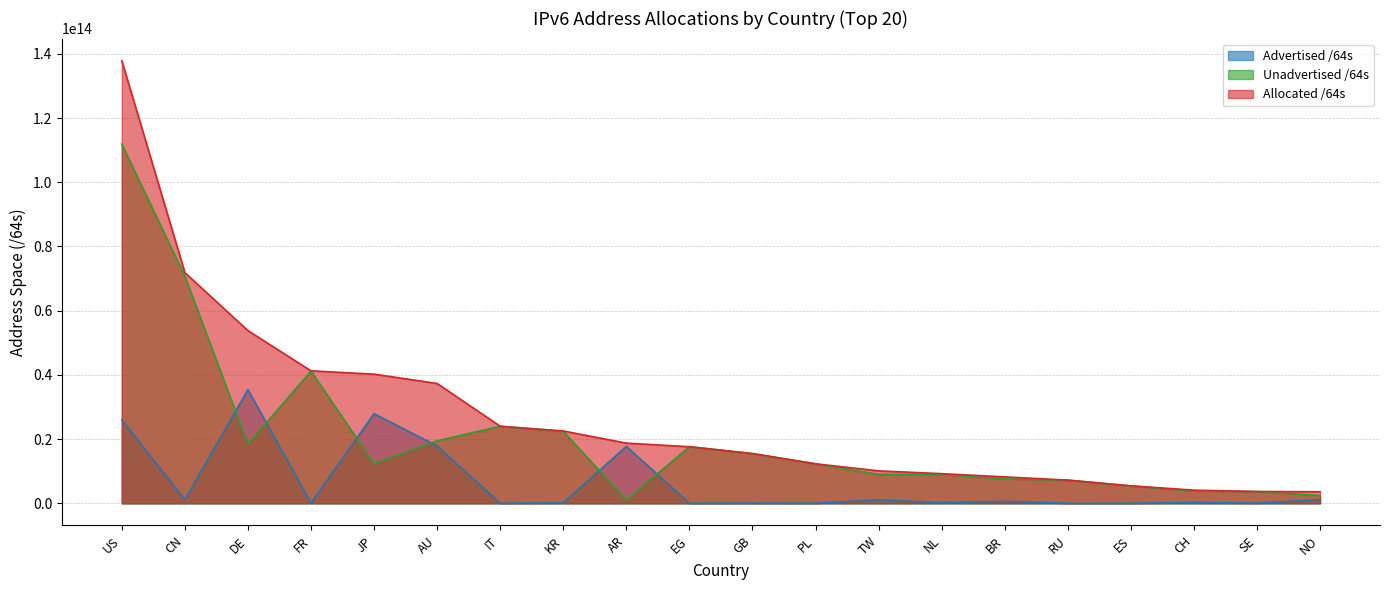

Reading left to right, list all the values displayed in this chart.

Advertised /64s: US=26000850157568	CN=1139844120576	DE=35386235617280	FR=78383153152	JP=27918915403776	AU=17845087174656	IT=21474902016	KR=107642945536	AR=17729626767360	EG=4295032832	GB=51539738624	PL=22011707392	TW=1083942371328	NL=188978823168	BR=627288965120	RU=4295360512	ES=12884901888	CH=249108168704	SE=47244640256	NO=1142461300736
Unadvertised /64s: US=111865431654400	CN=70719255412736	DE=18403951706112	FR=41191962640384	JP=12312589697025	AU=19482525761536	IT=23983097839616	KR=22423755816961	AR=1022267097088	EG=17626545782784	GB=15453300195328	PL=12287371313152	TW=9022115938304	NL=9049511755776	BR=7601886724096	RU=7219848609792	ES=5420249841664	CH=3852591431680	SE=3642147274752	NO=2456742199296
Allocated /64s: US=137866281811968	CN=71859099533312	DE=53790187323392	FR=41270345793536	JP=40231505100801	AU=37327612936192	IT=24004572741632	KR=22531398762497	AR=18751893864448	EG=17630840815616	GB=15504839933952	PL=12309383020544	TW=10106058309632	NL=9238490578944	BR=8229175689216	RU=7224143970304	ES=5433134743552	CH=4101699600384	SE=3689391915008	NO=3599203500032